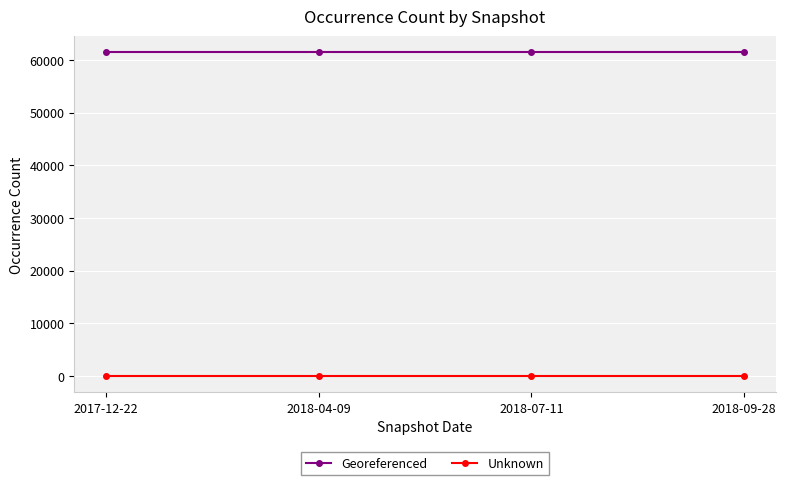

List the series in order of their overall mean, highest first.

Georeferenced, Unknown